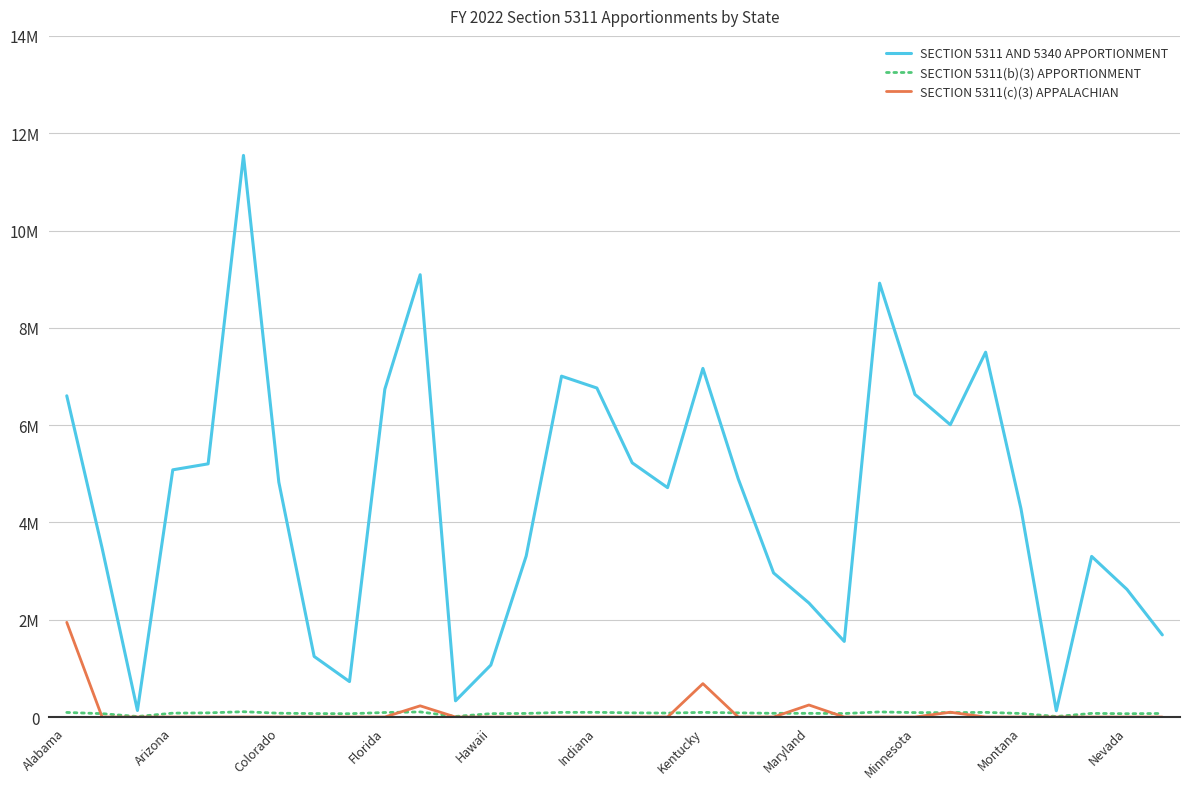

True or false: SECTION 5311(c)(3) APPALACHIAN and SECTION 5311(b)(3) APPORTIONMENT cross at least once.

True